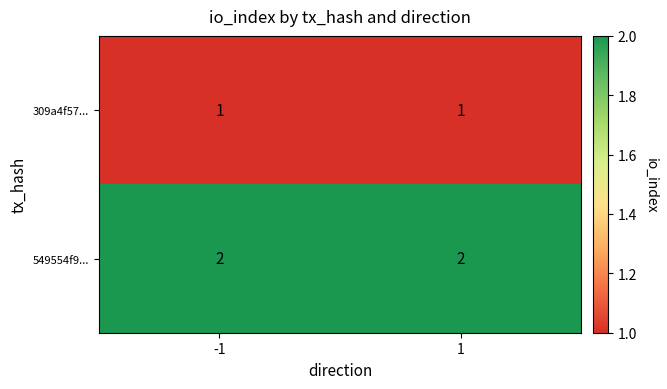

Which series has the largest total across all categories?

549554f9...